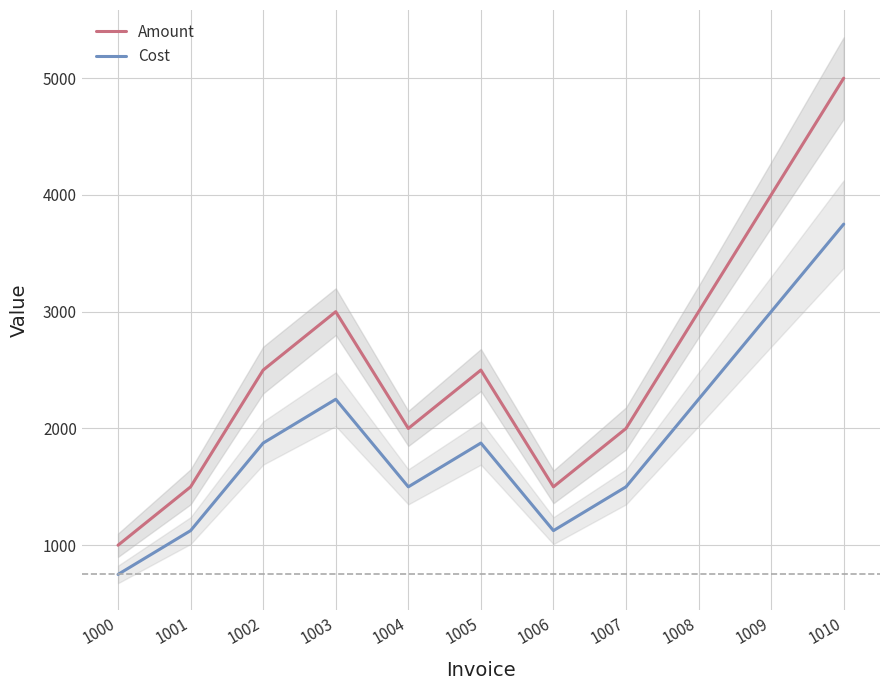

At which category is the sum across all series the highest?

1010